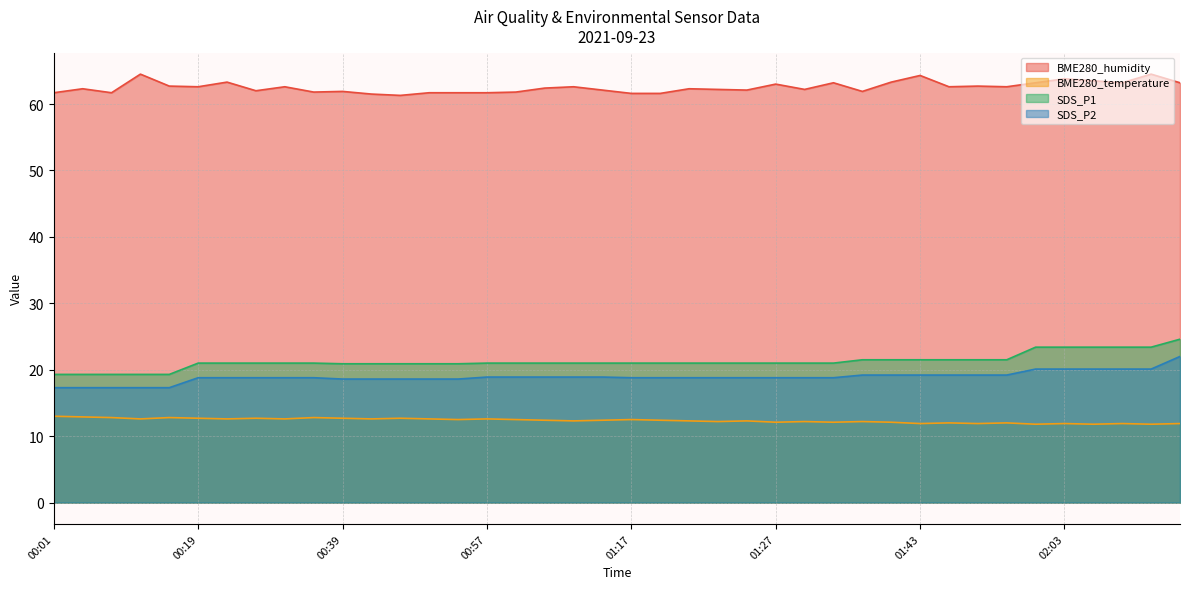

Which series changed the most between 00:47 and 01:59?

SDS_P1